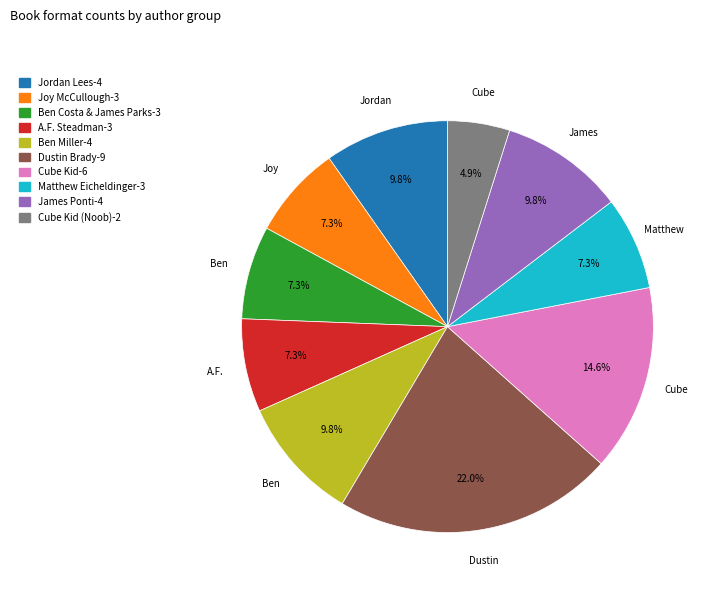

How many slices are in this pie chart?

10